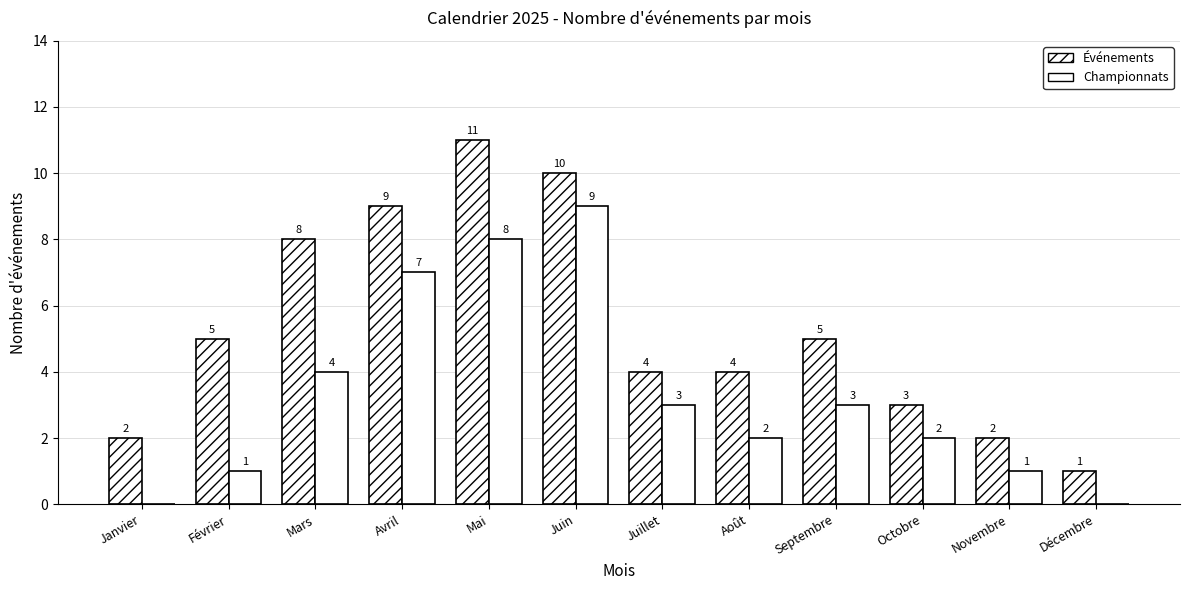

What is the label of the 2nd bar from the right?

Novembre